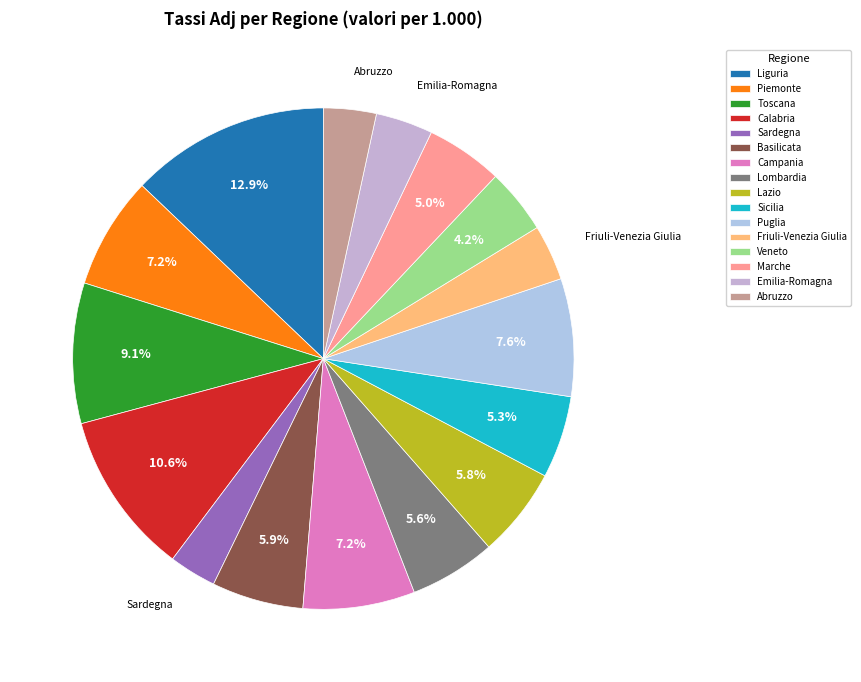

What is the ratio of the value at Veneto to the value at Liguria?

0.3